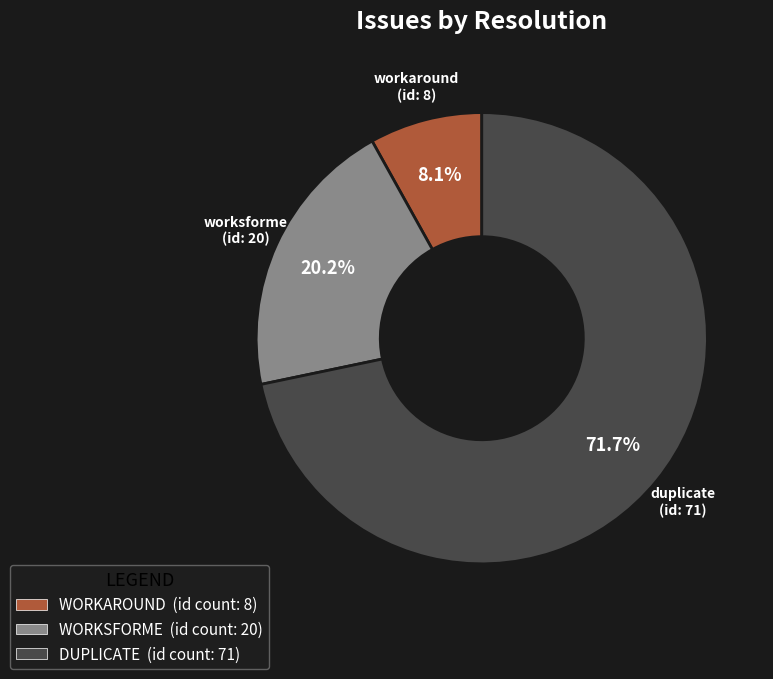

Does any single category account for the majority?

Yes